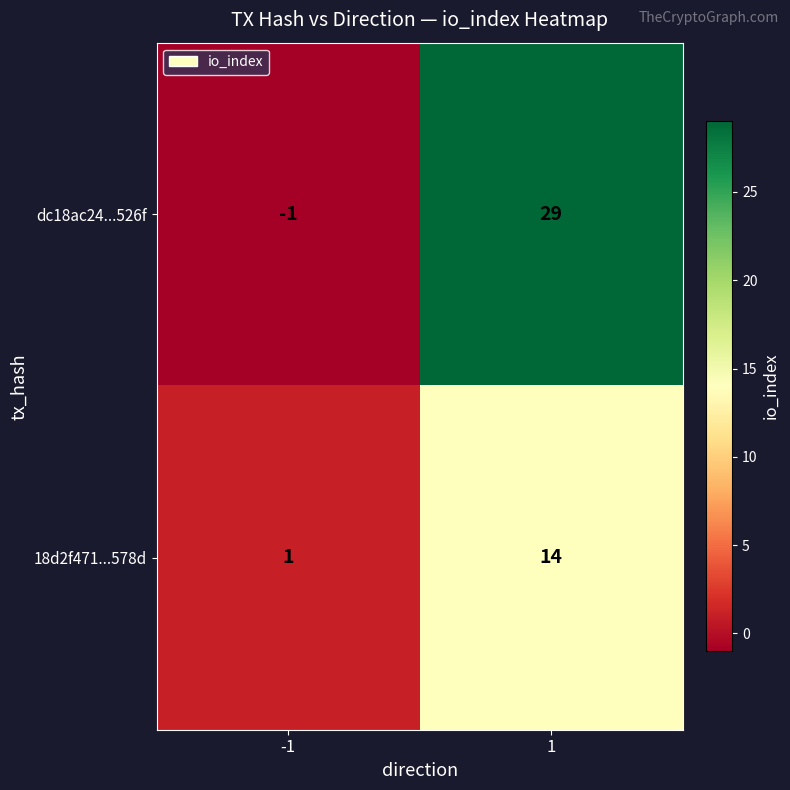

Which series has the largest total across all categories?

dc18ac24...526f